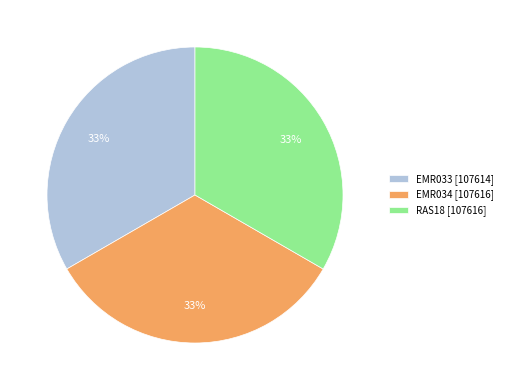

To the nearest percent, what portion does EMR033 represent?

33%